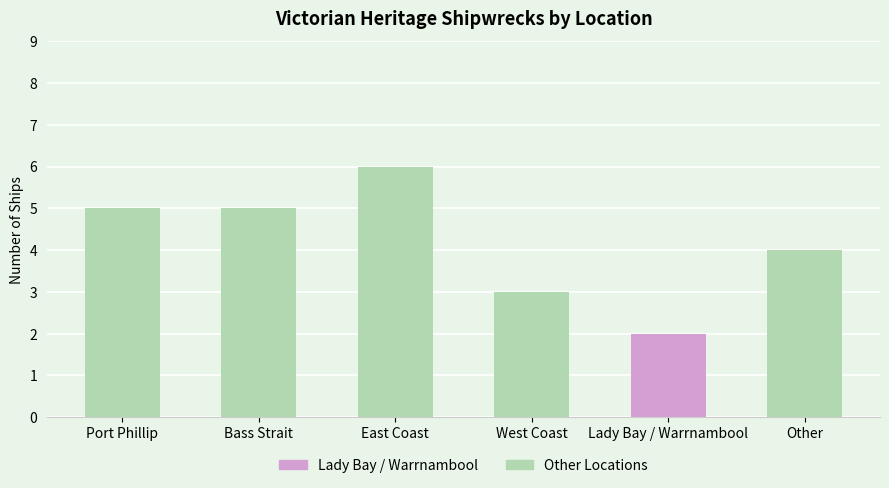

The chart shows a value of 5 at Port Phillip. True or false?

True